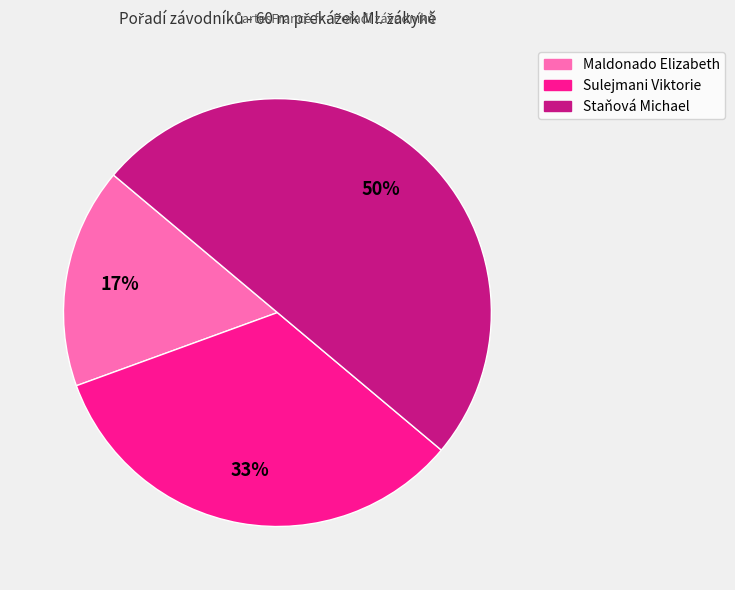

Rank the categories by value from lowest to highest.

Maldonado Elizabeth, Sulejmani Viktorie, Staňová Michael